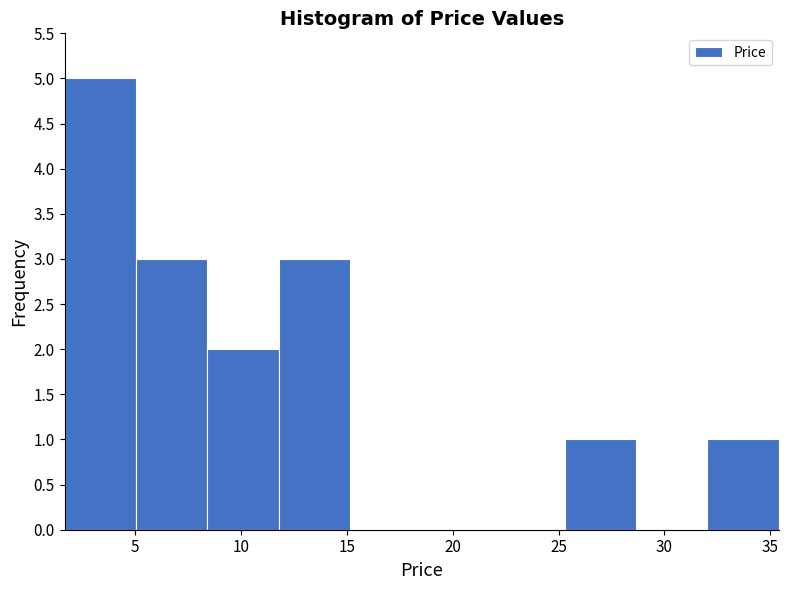

Reading left to right, transcribe this chart: for each bar, give the range it covers on the x-axis and its height. Neither the bar edges nor the heights are printed on the chart, so give them approximately, as read against the axes.

1.5 to 5.0: 5
5.0 to 8.5: 3
8.5 to 12.0: 2
12.0 to 15.0: 3
15.0 to 18.5: 0
18.5 to 22.0: 0
22.0 to 25.5: 0
25.5 to 28.5: 1
28.5 to 32.0: 0
32.0 to 35.5: 1